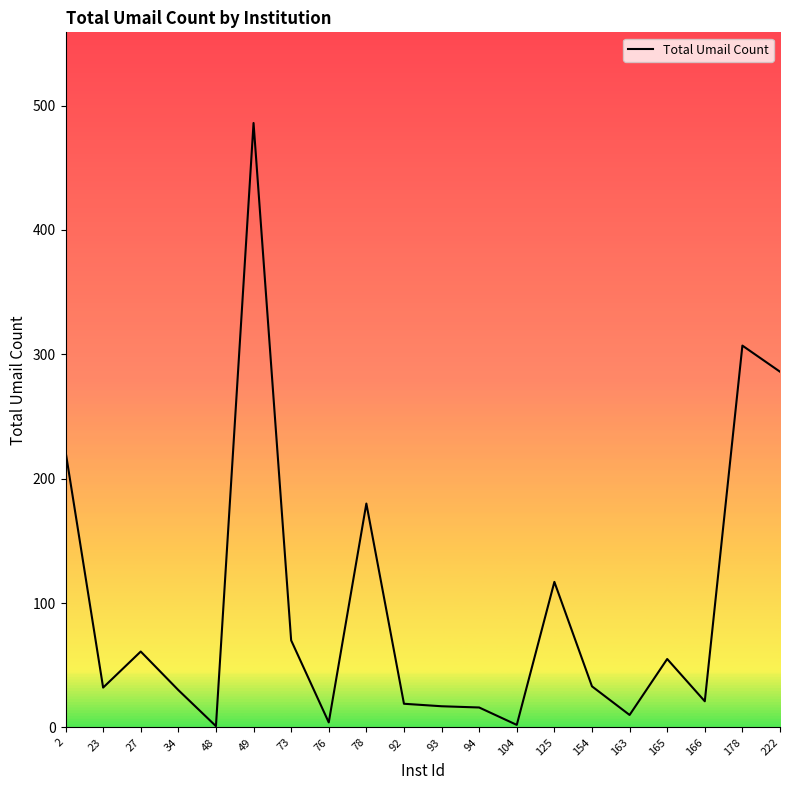

The chart shows a value of 38 at 165. True or false?

False